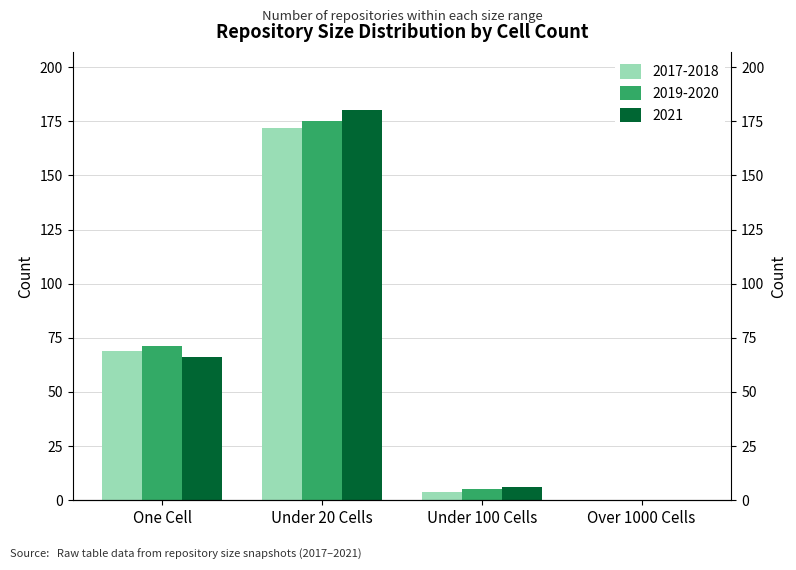

What is the sum of the 2017-2018 values at Under 20 Cells and Over 1000 Cells?

172